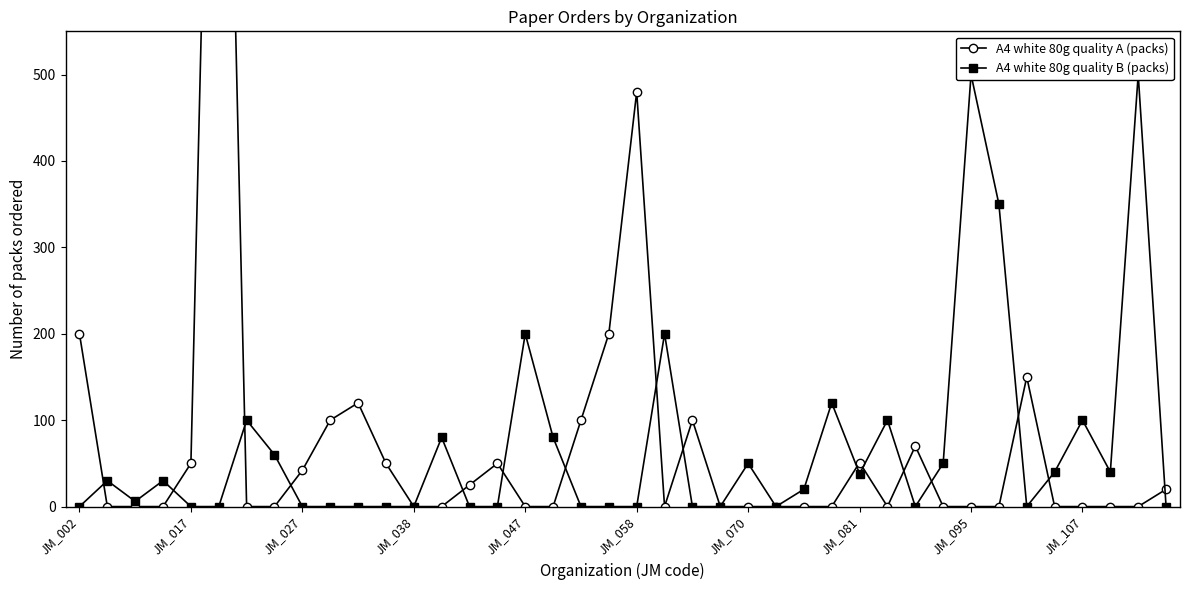

What is the total value across all series at 10?

120